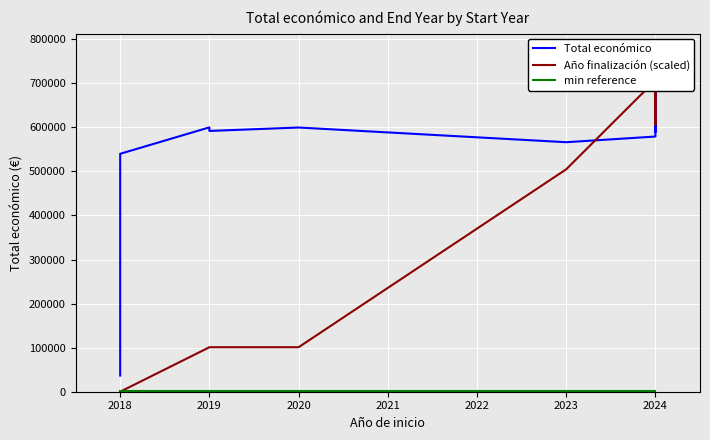

Rank the series by their maximum value, from lowest to highest.

min reference, Total económico, Año finalización (scaled)